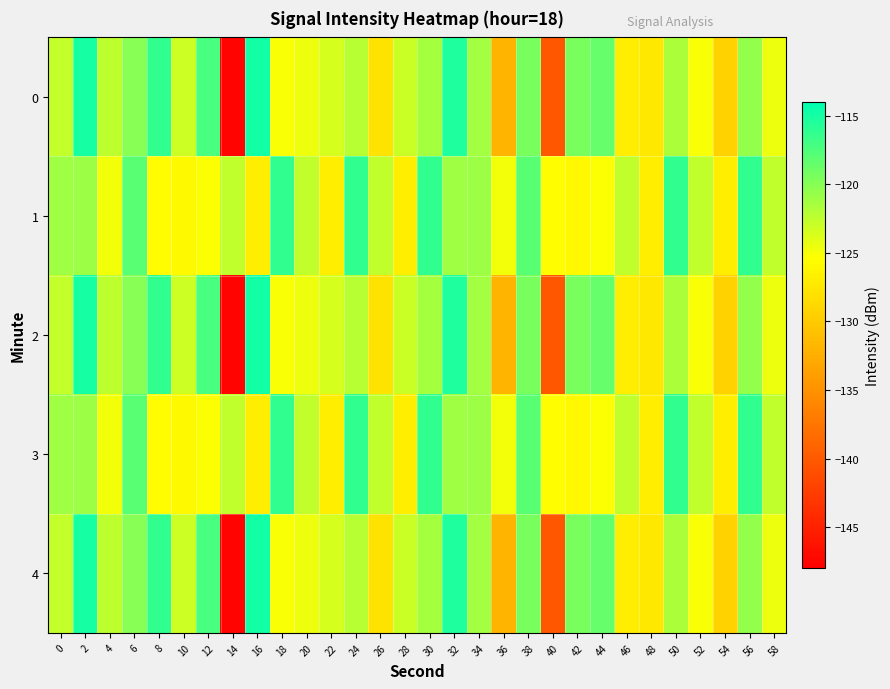

Reading left to right, list all the values displayed in this chart.

0: 0=-122.7	2=-115.0	4=-122.4	6=-120.1	8=-116.2	10=-123.0	12=-117.3	14=-147.5	16=-114.8	18=-125.1	20=-124.6	22=-123.4	24=-122.1	26=-127.8	28=-122.9	30=-121.4	32=-115.4	34=-121.2	36=-131.9	38=-119.4	40=-140.3	42=-119.4	44=-118.6	46=-126.8	48=-127.3	50=-121.6	52=-125.2	54=-129.4	56=-120.5	58=-124.5
1: 0=-121.1	2=-121.0	4=-124.8	6=-118.1	8=-125.5	10=-125.9	12=-125.3	14=-122.5	16=-126.8	18=-116.2	20=-122.5	22=-126.8	24=-116.2	26=-122.5	28=-126.8	30=-116.2	32=-121.1	34=-121.0	36=-124.8	38=-118.1	40=-125.5	42=-125.9	44=-125.3	46=-122.5	48=-126.8	50=-116.2	52=-122.5	54=-126.8	56=-116.2	58=-122.5
2: 0=-122.7	2=-115.0	4=-122.4	6=-120.1	8=-116.2	10=-123.0	12=-117.3	14=-147.5	16=-114.8	18=-125.1	20=-124.6	22=-123.4	24=-122.1	26=-127.8	28=-122.9	30=-121.4	32=-115.4	34=-121.2	36=-131.9	38=-119.4	40=-140.3	42=-119.4	44=-118.6	46=-126.8	48=-127.3	50=-121.6	52=-125.2	54=-129.4	56=-120.5	58=-124.5
3: 0=-121.1	2=-121.0	4=-124.8	6=-118.1	8=-125.5	10=-125.9	12=-125.3	14=-122.5	16=-126.8	18=-116.2	20=-122.5	22=-126.8	24=-116.2	26=-122.5	28=-126.8	30=-116.2	32=-121.1	34=-121.0	36=-124.8	38=-118.1	40=-125.5	42=-125.9	44=-125.3	46=-122.5	48=-126.8	50=-116.2	52=-122.5	54=-126.8	56=-116.2	58=-122.5
4: 0=-122.7	2=-115.0	4=-122.4	6=-120.1	8=-116.2	10=-123.0	12=-117.3	14=-147.5	16=-114.8	18=-125.1	20=-124.6	22=-123.4	24=-122.1	26=-127.8	28=-122.9	30=-121.4	32=-115.4	34=-121.2	36=-131.9	38=-119.4	40=-140.3	42=-119.4	44=-118.6	46=-126.8	48=-127.3	50=-121.6	52=-125.2	54=-129.4	56=-120.5	58=-124.5